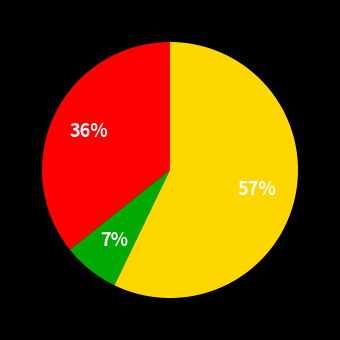

To the nearest percent, what is the average slice percentage?

33%